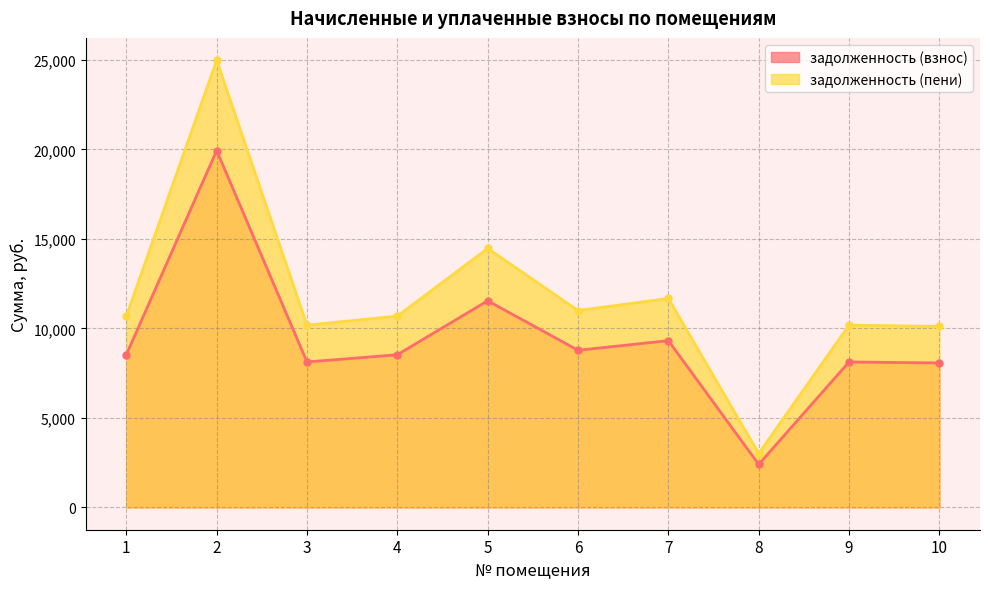

List the labels in order of задолженность (пени) value, largest first.

2, 5, 7, 6, 1, 4, 3, 9, 10, 8